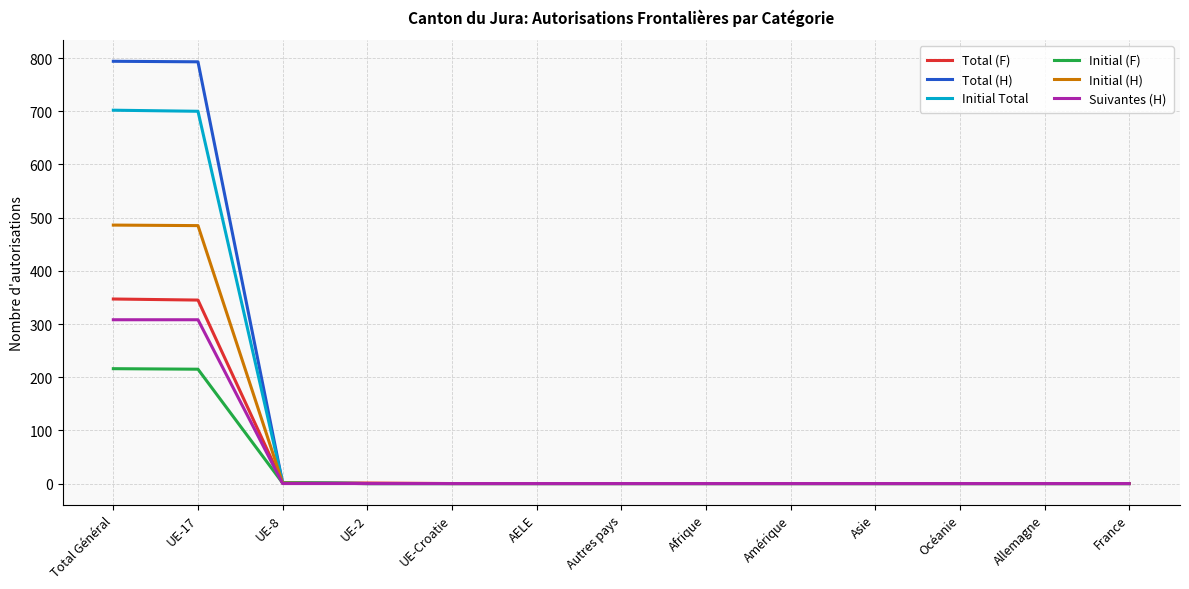

What is the maximum value shown in the chart?

794